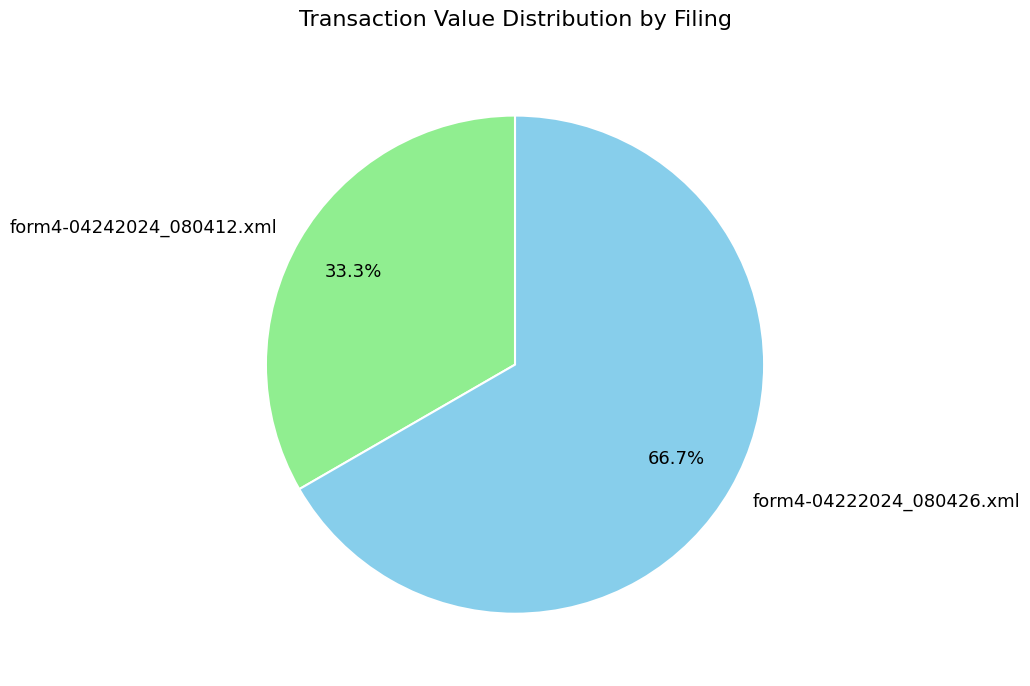

What is the smallest slice in the pie chart?

form4-04242024_080412.xml